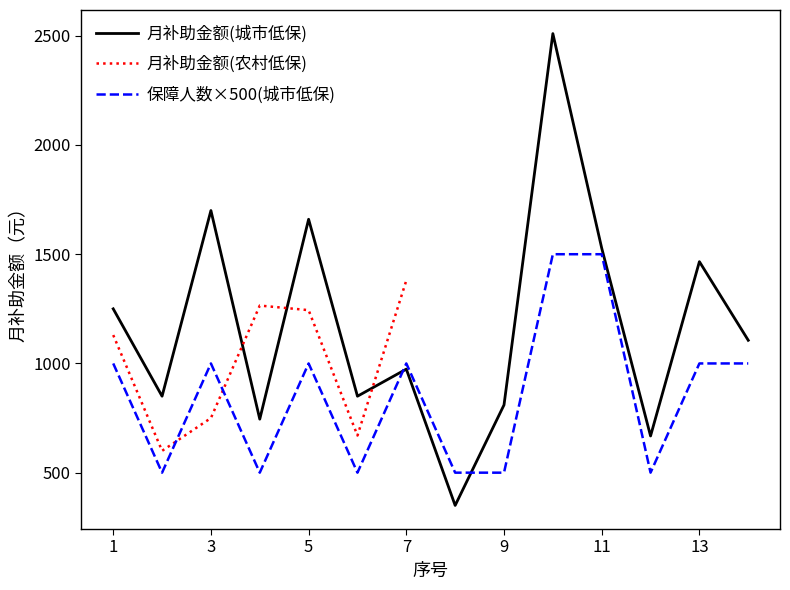

Which category has the lowest value across all series?

8